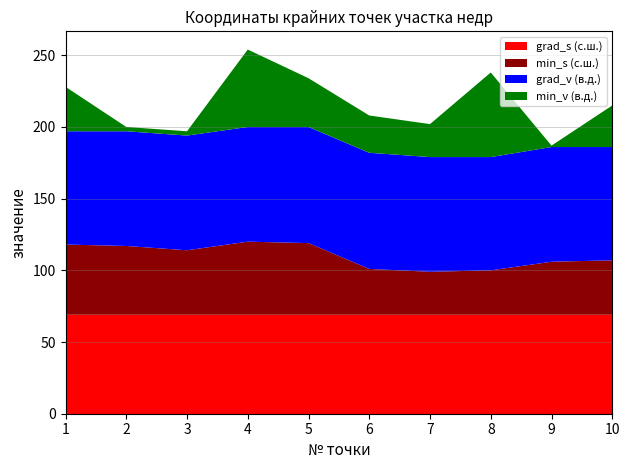

Reading right to left, transcribe all the data shown in this chart.

grad_s: 10=69	9=69	8=69	7=69	6=69	5=69	4=69	3=69	2=69	1=69
min_s: 10=38	9=37	8=31	7=30	6=32	5=50	4=51	3=45	2=48	1=49
grad_v: 10=79	9=80	8=79	7=80	6=81	5=81	4=80	3=80	2=80	1=79
min_v: 10=29	9=1	8=59	7=23	6=26	5=34	4=54	3=3	2=3	1=31